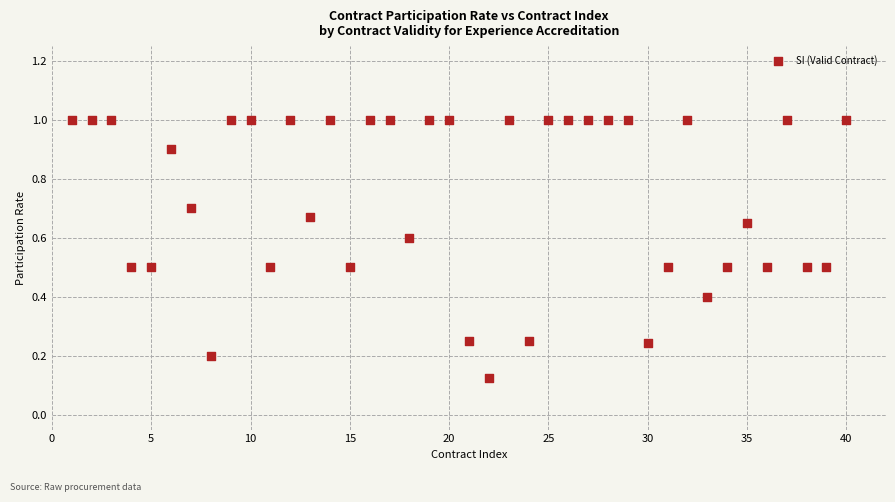

Count the number of points in this scatter plot.

40